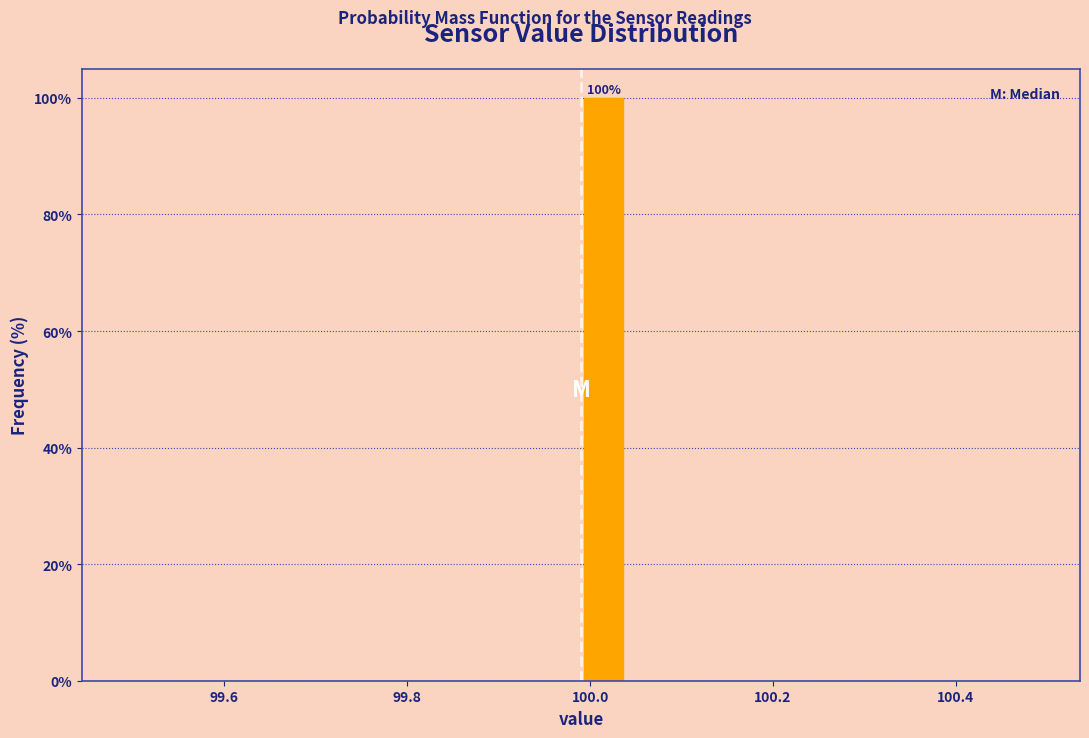

Read against the x-axis, roughly where is the centre of the tallest bar?

100.02